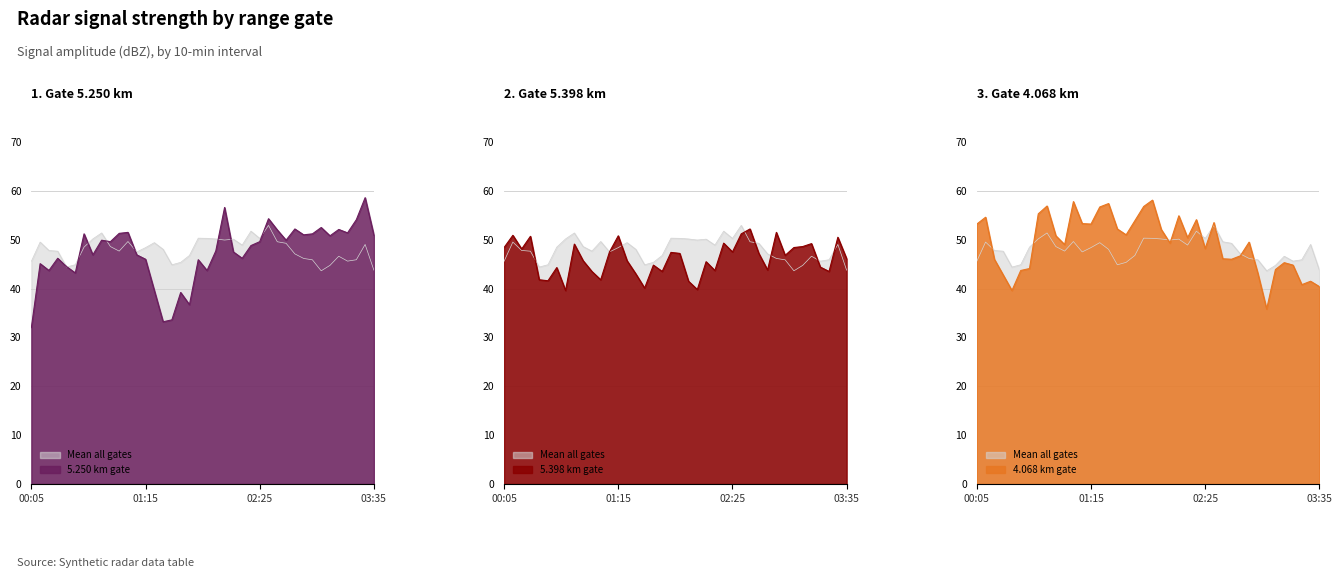

Is it true that   5.398 equals 51.2 at 2019/09/12 04:35?

True